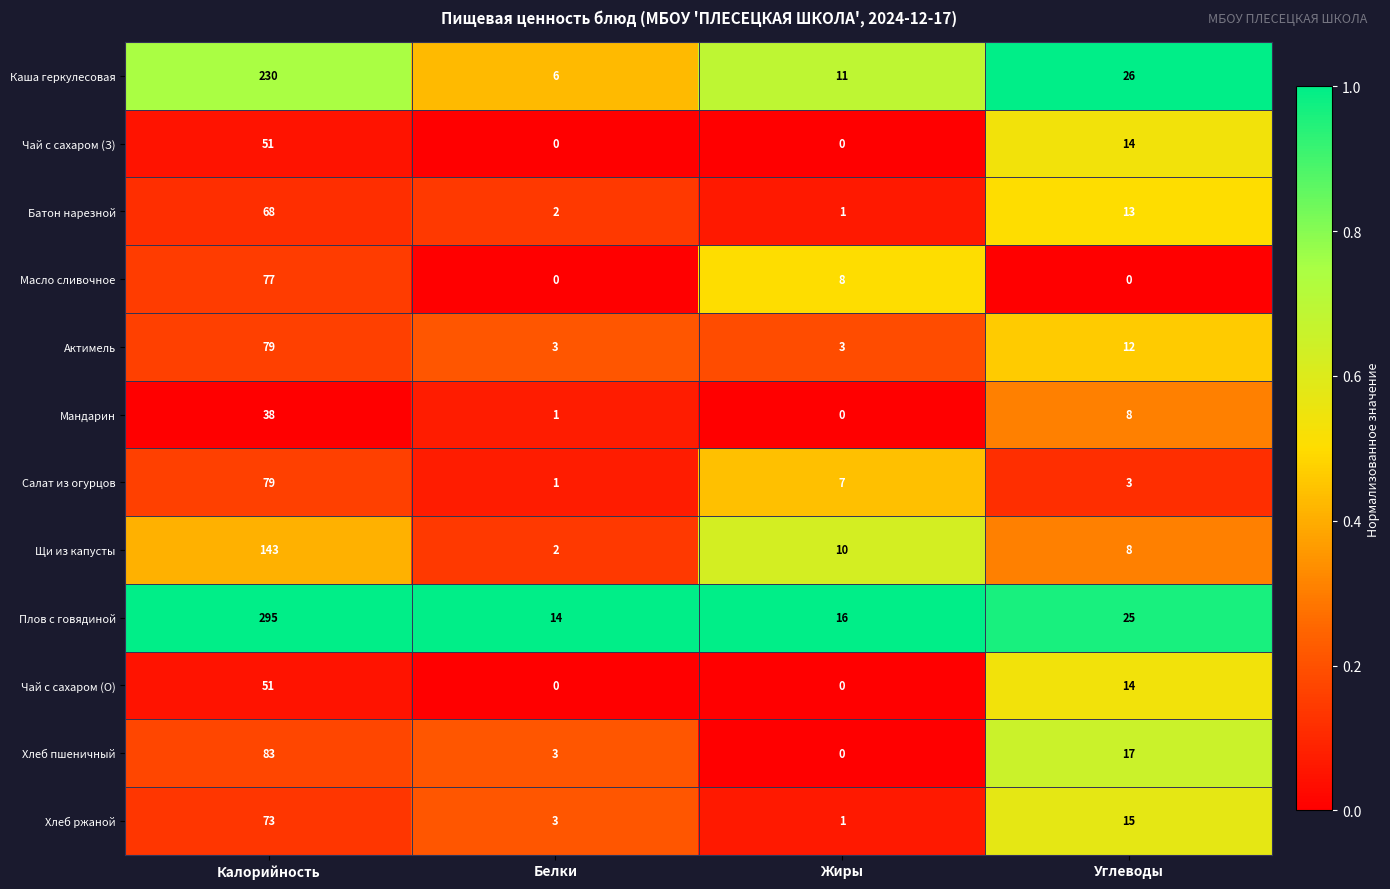

Count the Актимель values in the range 3 to 79.

4